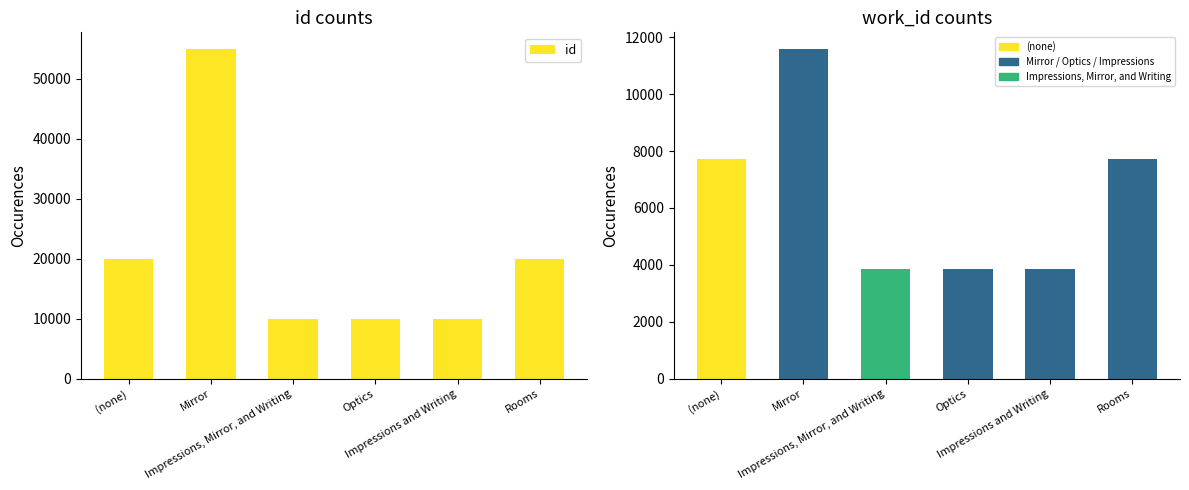

List the labels in order of value, smallest first.

Impressions, Mirror, and Writing, Optics, Impressions and Writing, (none), Rooms, Mirror